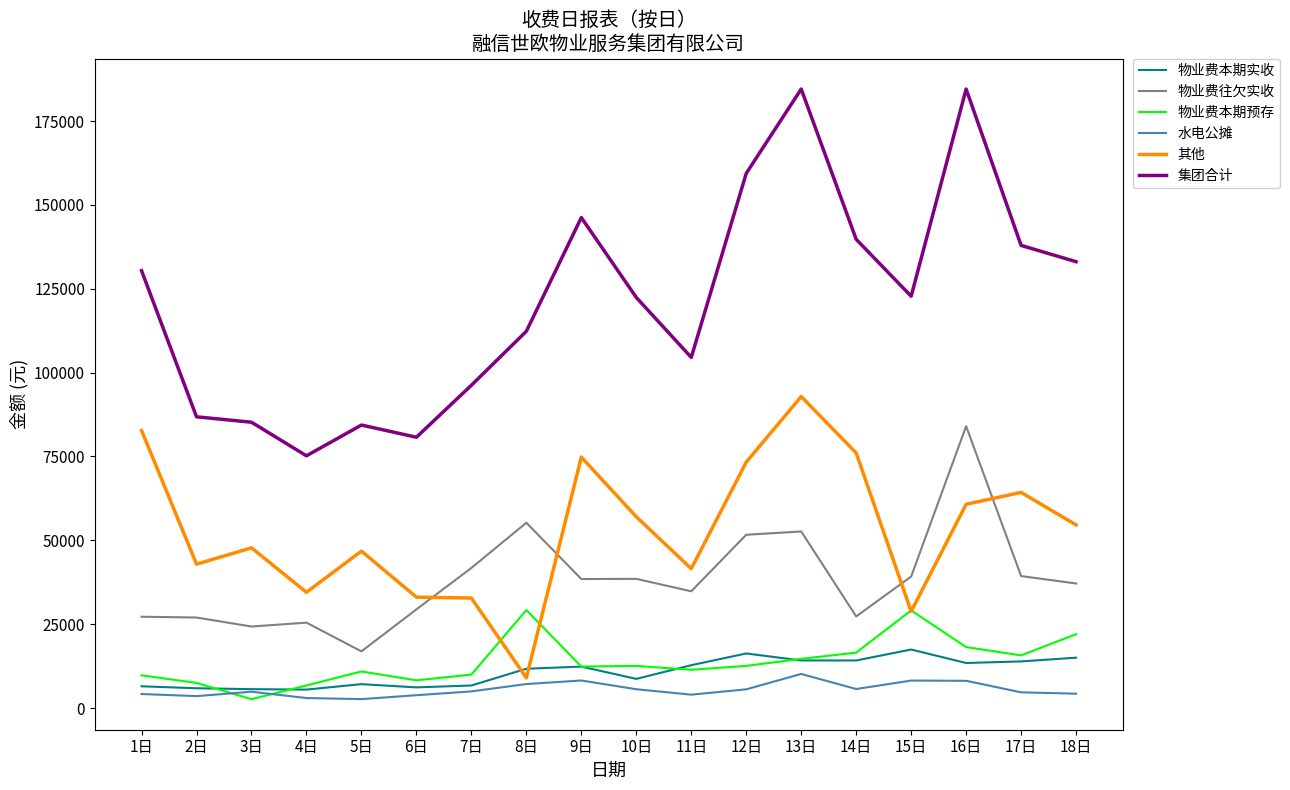

True or false: 物业费往欠实收 and 物业费本期预存 cross at least once.

False